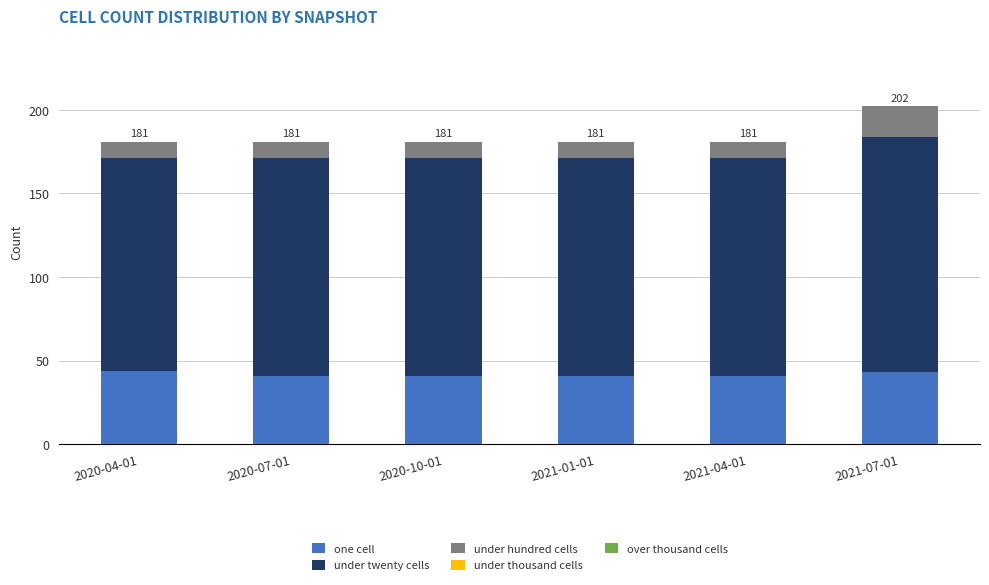

What is the total value across all series at 2020-10-01?

181